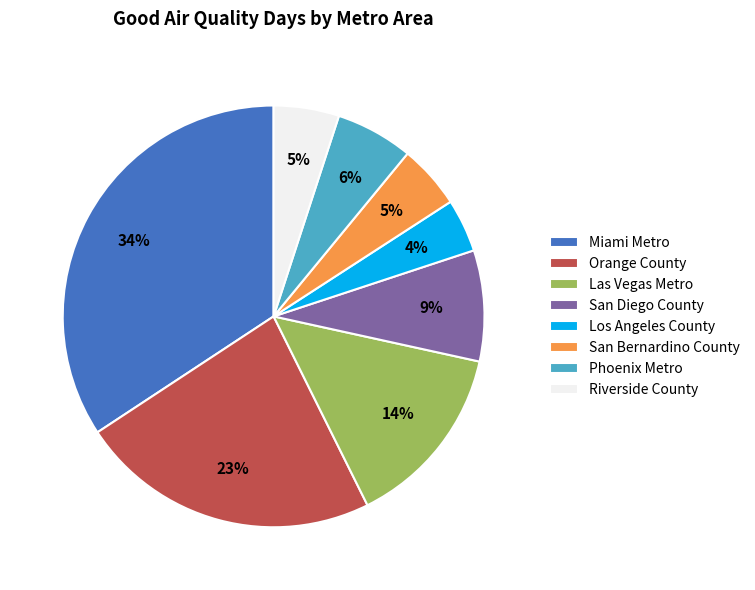

The Las Vegas Metro slice represents 14% of the pie. True or false?

True